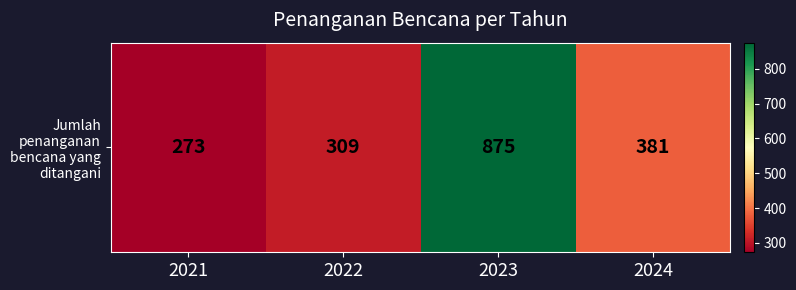

How many data points does each series have?

4